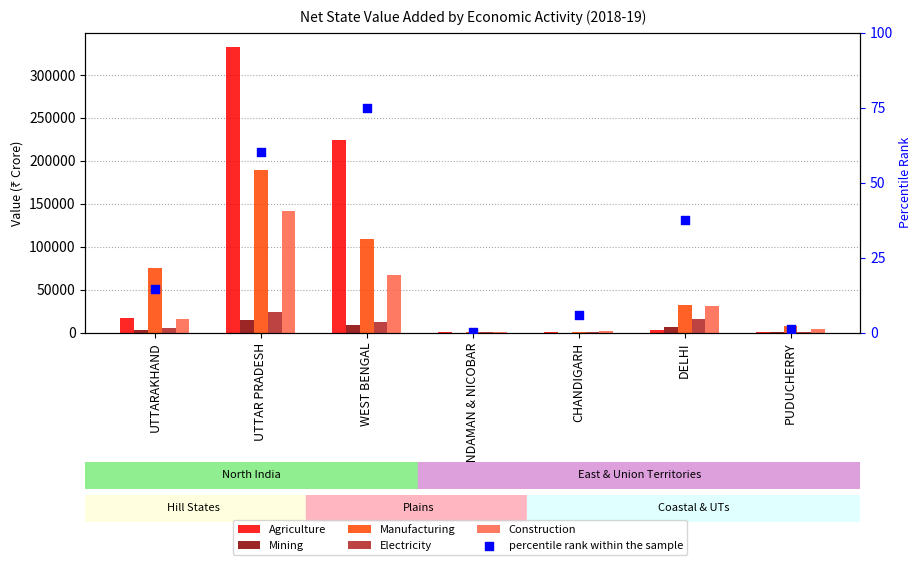

At which category is the sum across all series the highest?

UTTAR PRADESH